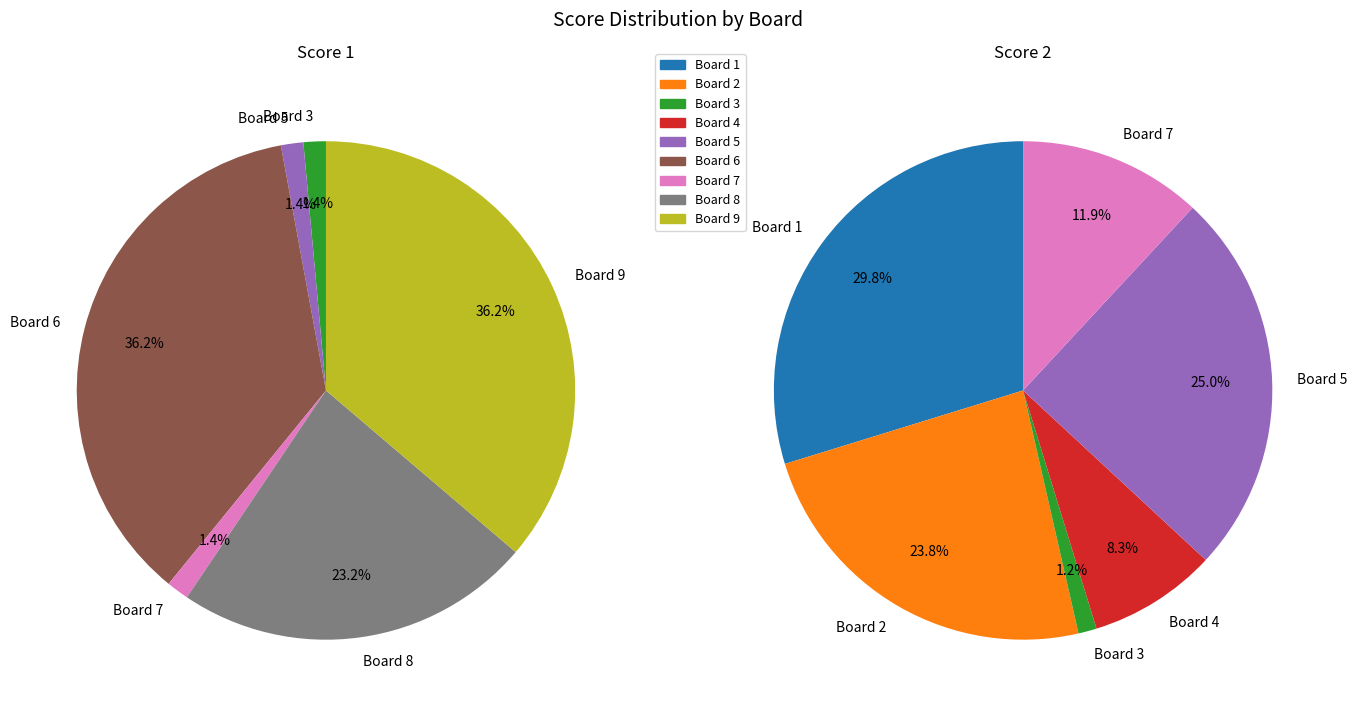

How many segments does this pie chart have?

9